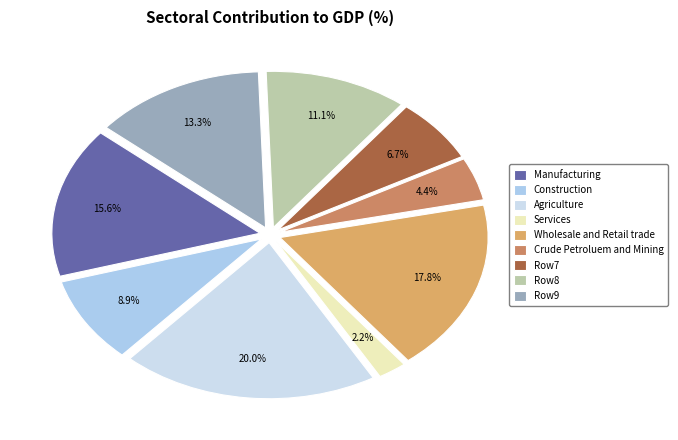

Is there a majority slice in this chart?

No